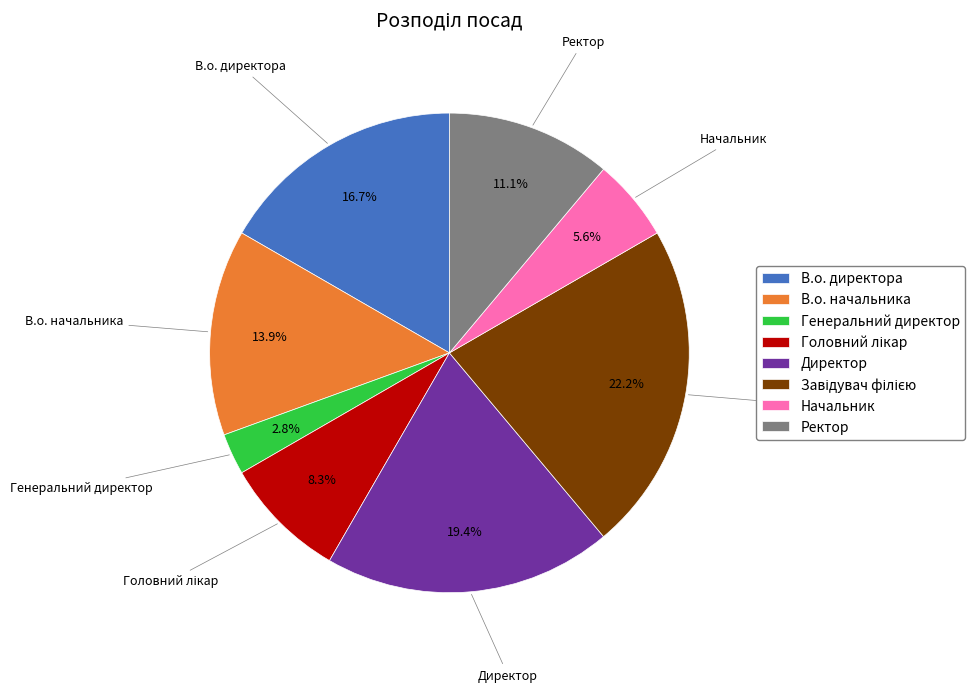

Does Директор represent more than half of the total?

No